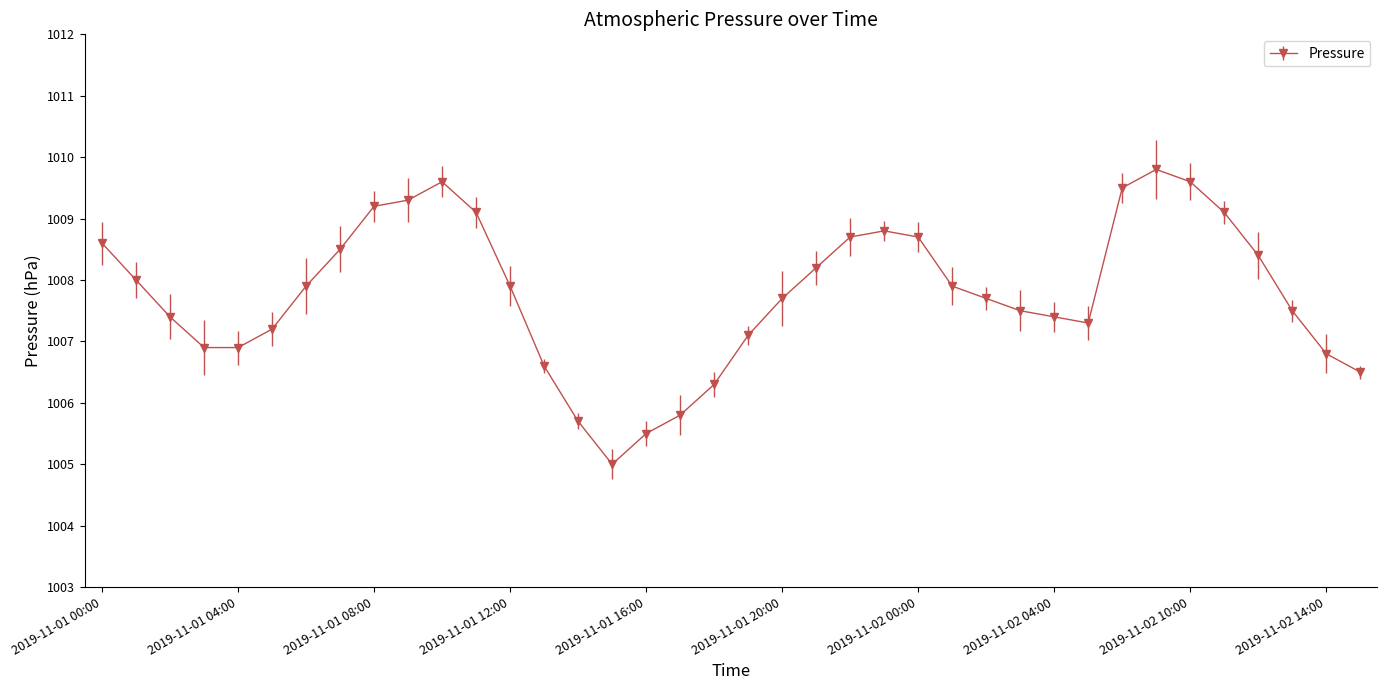

What is the value of the 3rd point from the left?

1007.4